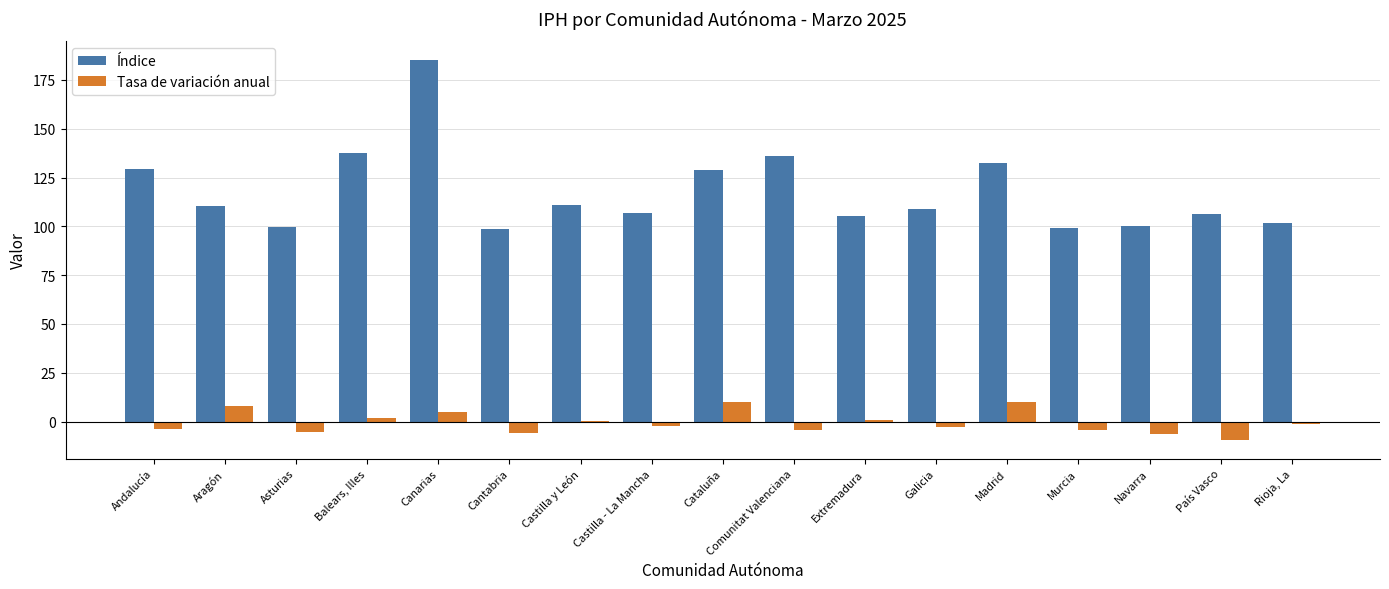

Are the bars grouped side by side (vs. stacked)?

Yes